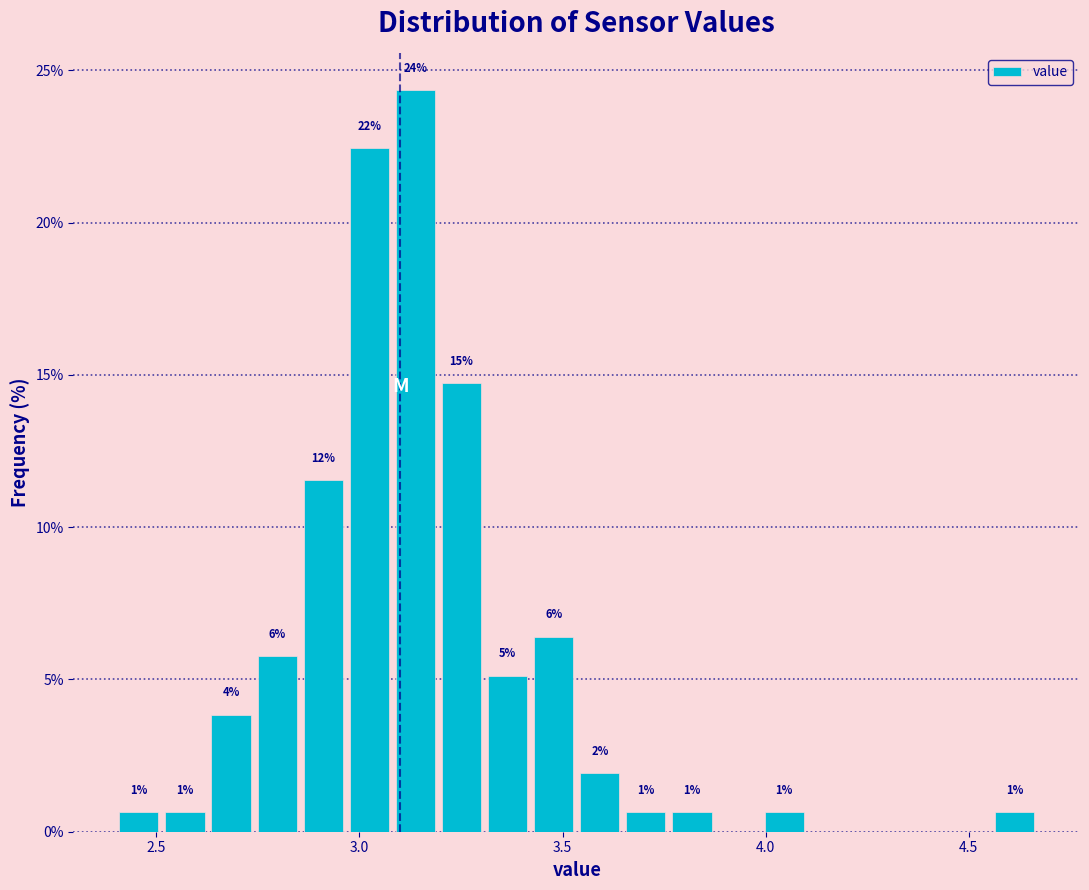

Read against the x-axis, roughly where is the centre of the tallest bar?

3.15